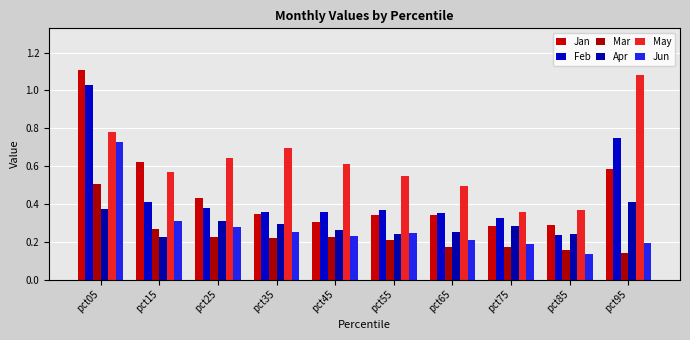

At how many categories does at least one series exceed 0?

10